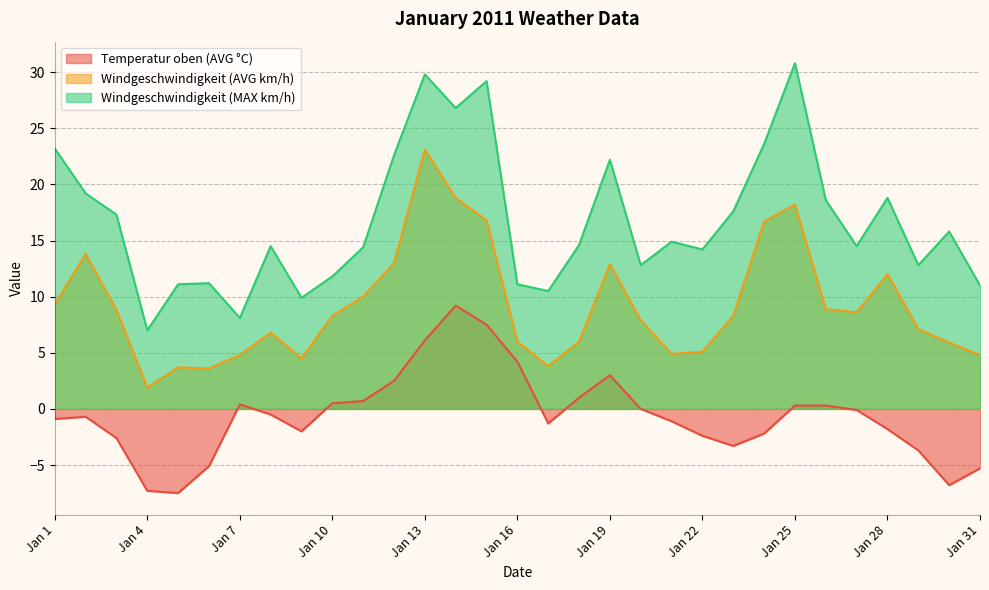

Rank the series by their maximum value, from lowest to highest.

Temperatur oben (AVG °C), Windgeschwindigkeit (AVG km/h), Windgeschwindigkeit (MAX km/h)